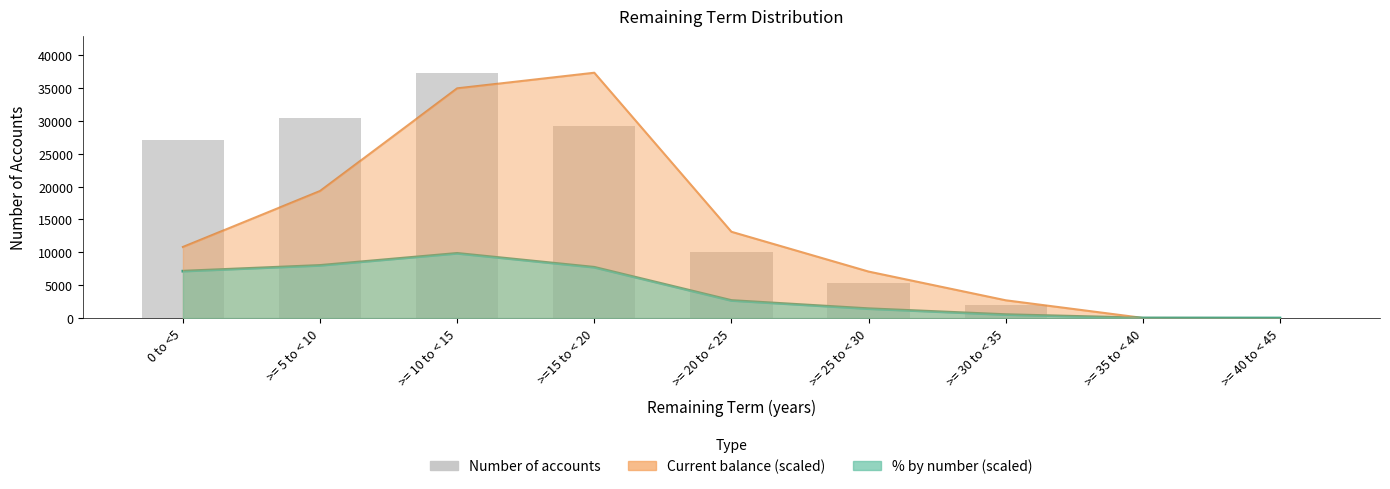

Rank the categories by value from highest to lowest.

>= 10 to < 15, >= 5 to < 10, >=15 to < 20, 0 to <5, >= 20 to < 25, >= 25 to < 30, >= 30 to < 35, >= 35 to < 40, >= 40 to < 45